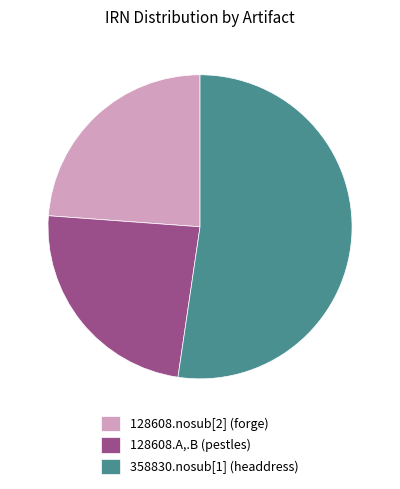

Count the number of slices in the pie.

3